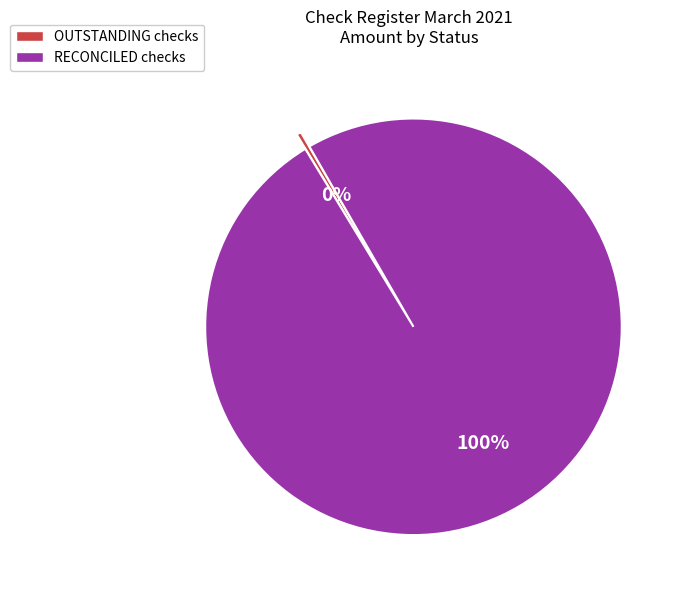

Between RECONCILED checks and OUTSTANDING checks, which is larger?

RECONCILED checks